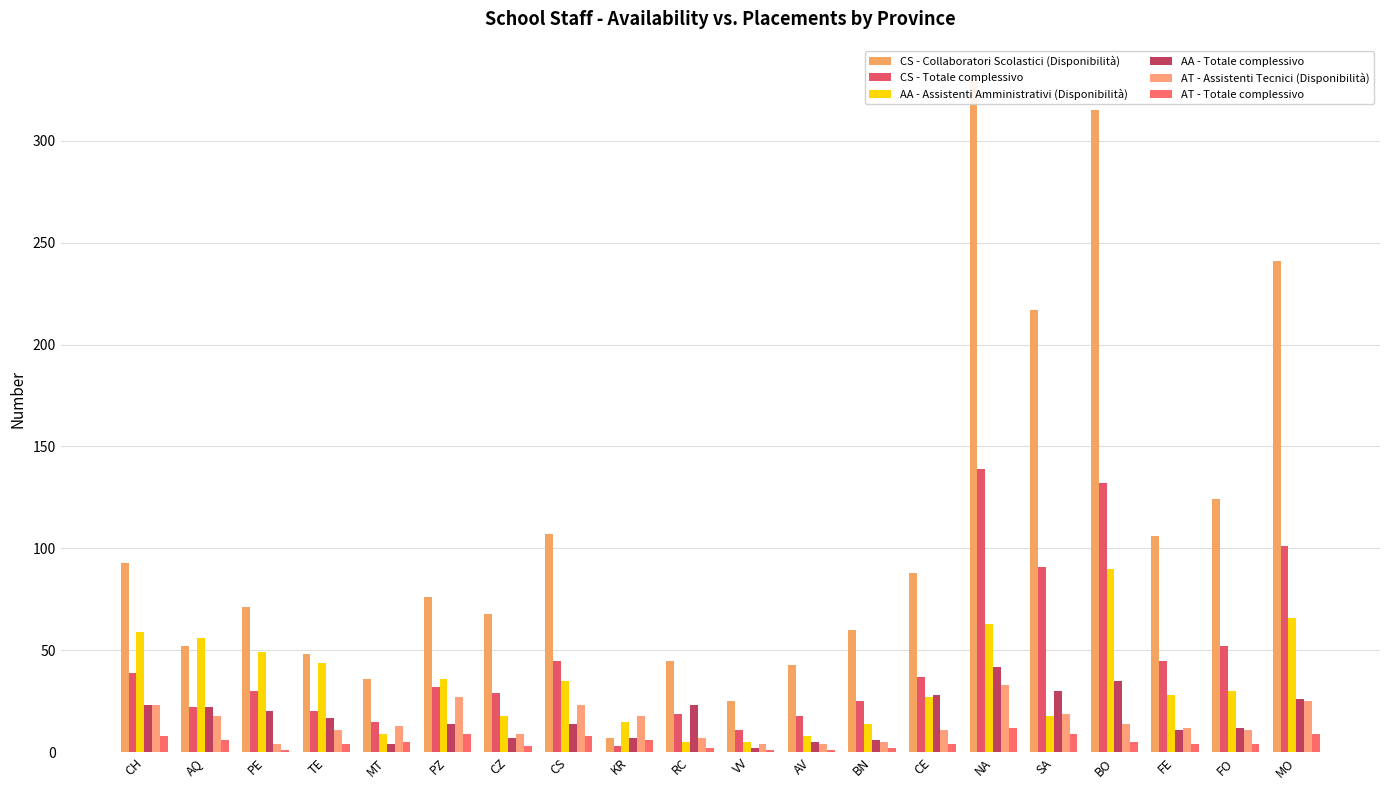

How many data points does each series have?

20